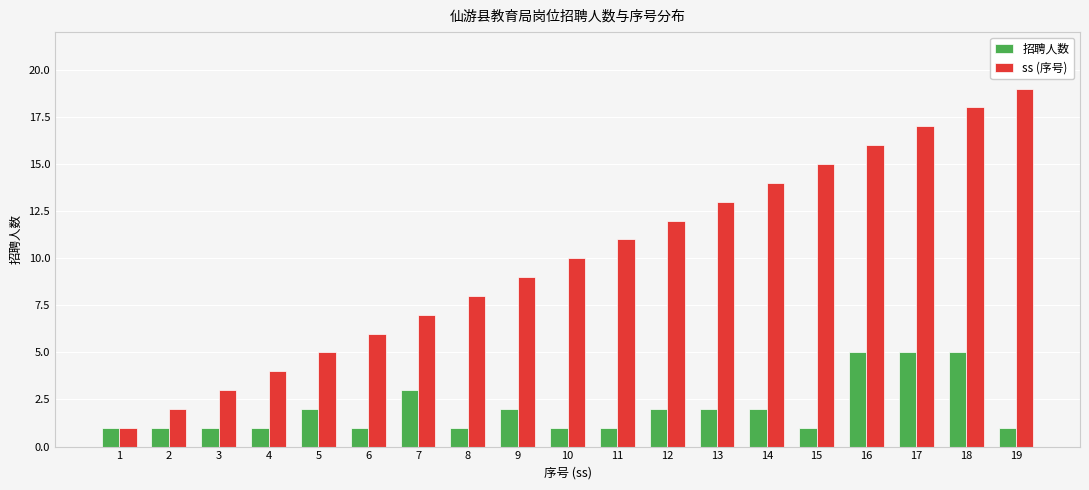

Which category has the highest value across all series?

19